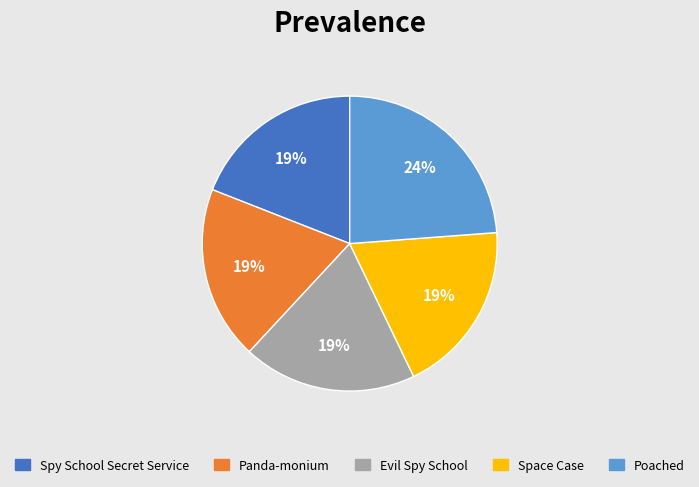

What is the largest slice in the pie chart?

Poached